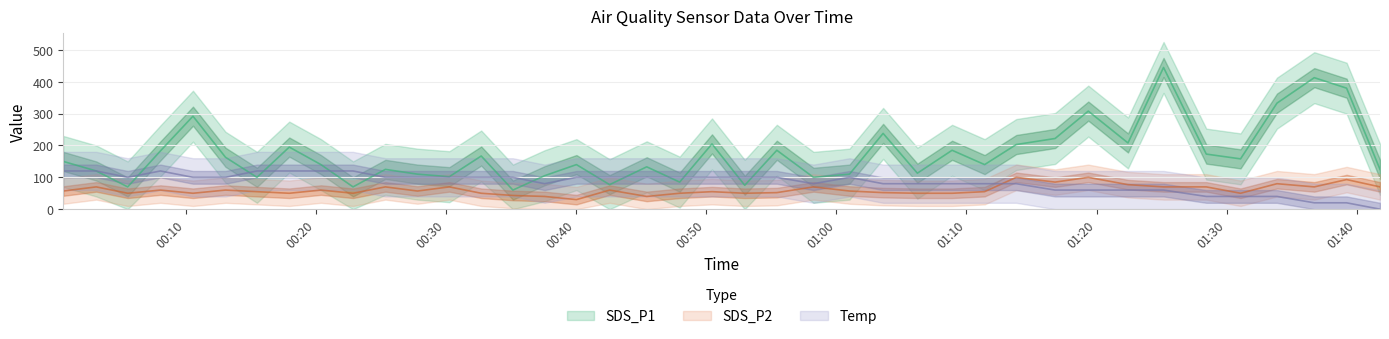

List the labels in order of SDS_P1 value, smallest first.

2022/06/09 00:35:09, 2022/06/09 00:05:33, 2022/06/09 00:22:52, 2022/06/09 00:52:58, 2022/06/09 00:42:35, 2022/06/09 00:47:58, 2022/06/09 00:15:29, 2022/06/09 00:58:15, 2022/06/09 00:30:16, 2022/06/09 00:37:35, 2022/06/09 00:27:49, 2022/06/09 01:01:01, 2022/06/09 01:06:14, 2022/06/09 00:03:08, 2022/06/09 00:25:21, 2022/06/09 01:41:47, 2022/06/09 00:45:26, 2022/06/09 00:20:24, 2022/06/09 00:40:02, 2022/06/09 01:11:24, 2022/06/09 00:00:36, 2022/06/09 01:31:04, 2022/06/09 00:13:04, 2022/06/09 00:32:43, 2022/06/09 01:28:26, 2022/06/09 00:08:04, 2022/06/09 00:55:26, 2022/06/09 01:08:54, 2022/06/09 00:17:58, 2022/06/09 01:13:50, 2022/06/09 00:50:27, 2022/06/09 01:22:25, 2022/06/09 01:16:49, 2022/06/09 01:03:36, 2022/06/09 00:10:34, 2022/06/09 01:19:22, 2022/06/09 01:33:52, 2022/06/09 01:39:13, 2022/06/09 01:36:44, 2022/06/09 01:25:09